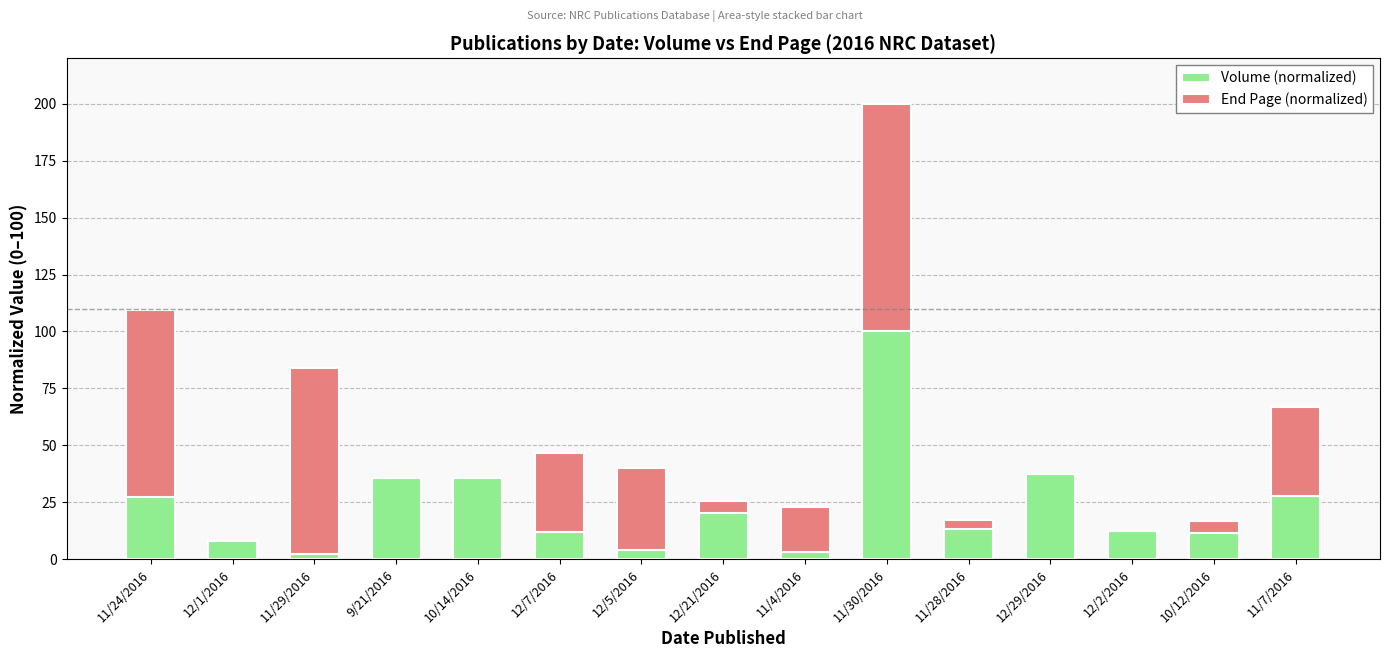

What are all the series names shown in the legend?

Volume (normalized), End Page (normalized)